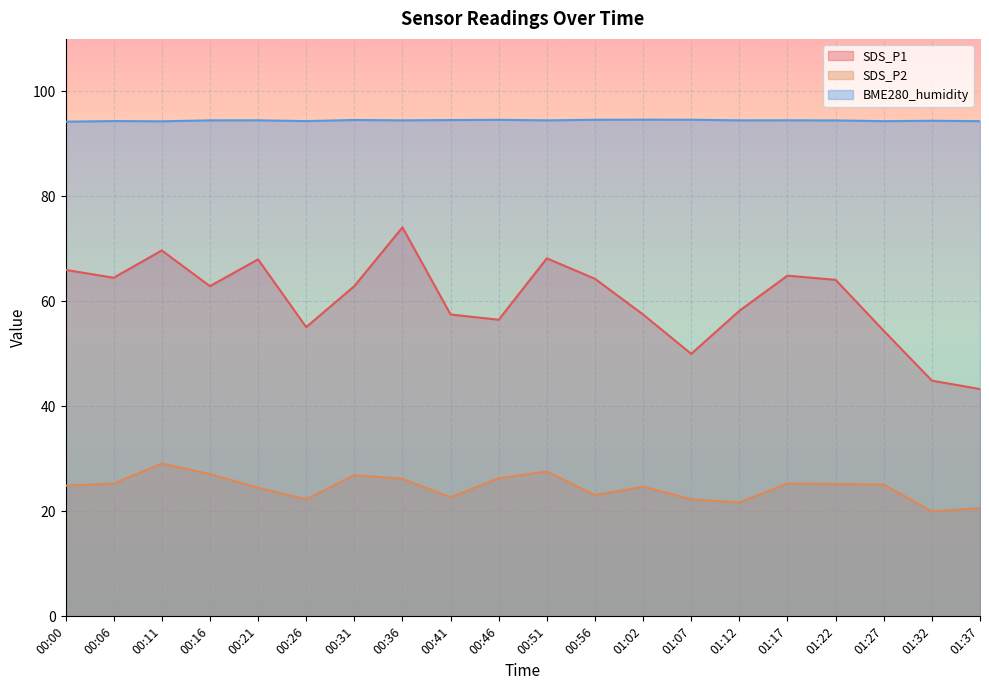

What position from the left is 00:46?

10